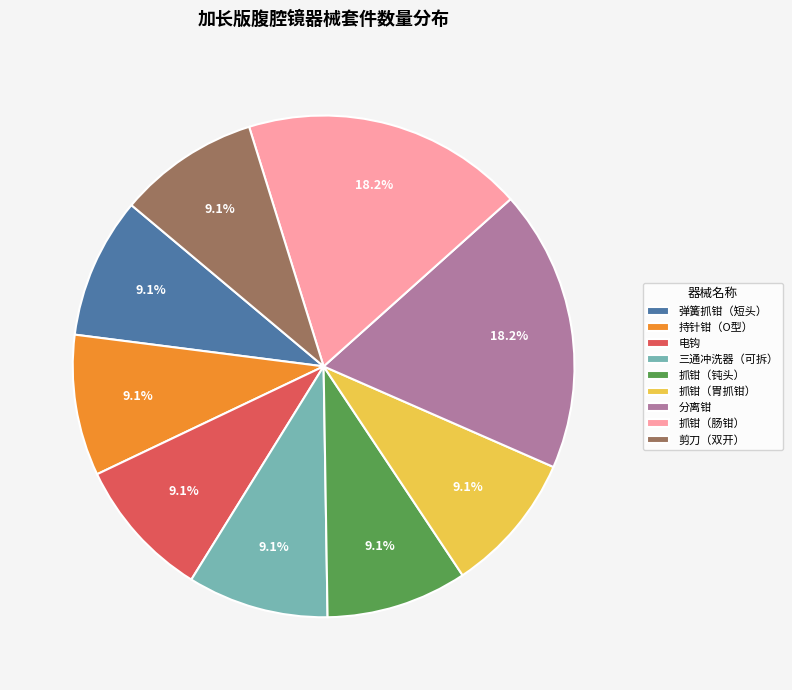

To the nearest percent, what is the average slice percentage?

11%